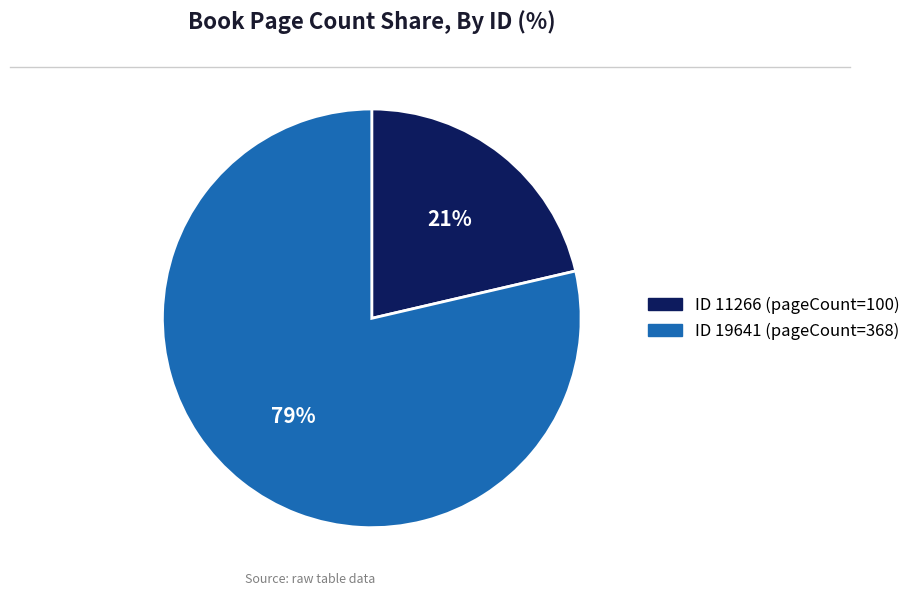

To the nearest percent, what is the average slice percentage?

50%